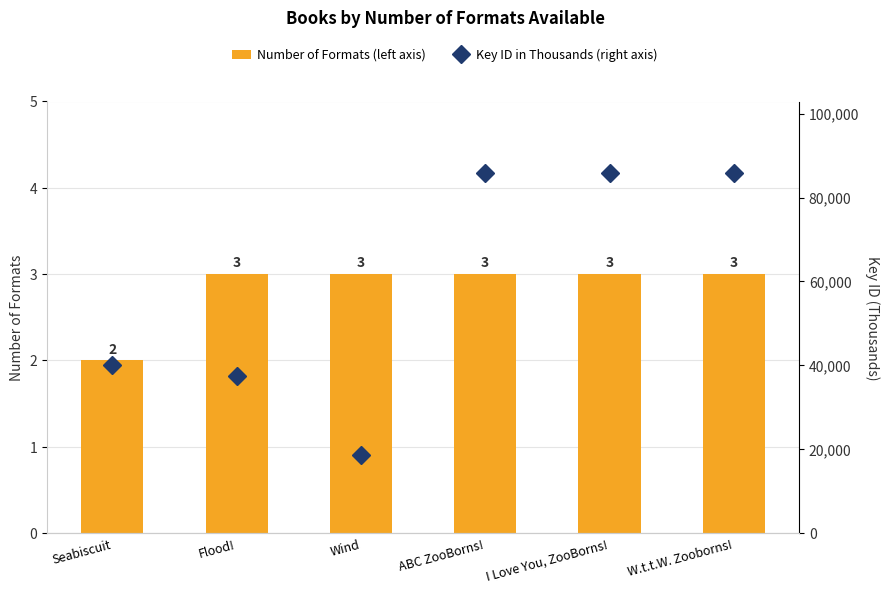

What is the difference between the maximum and minimum values in the Key ID in Thousands (right axis) series?

67186.4